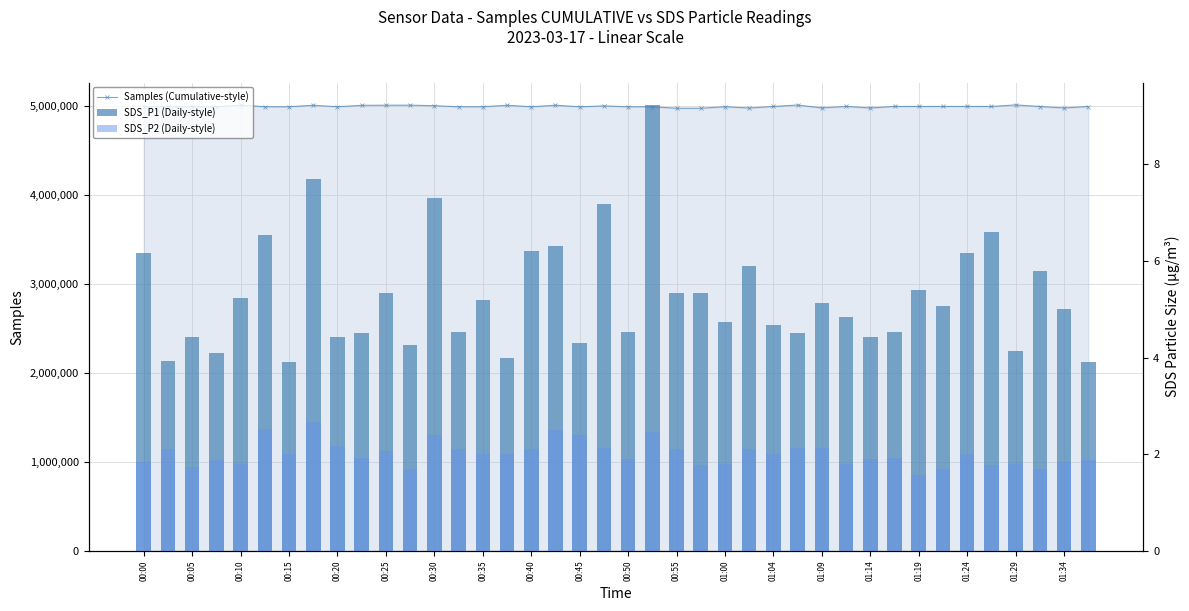

Rank the series at 29 from lowest to highest value.

SDS_P2 (Daily-style), SDS_P1 (Daily-style), Samples (Cumulative-style)